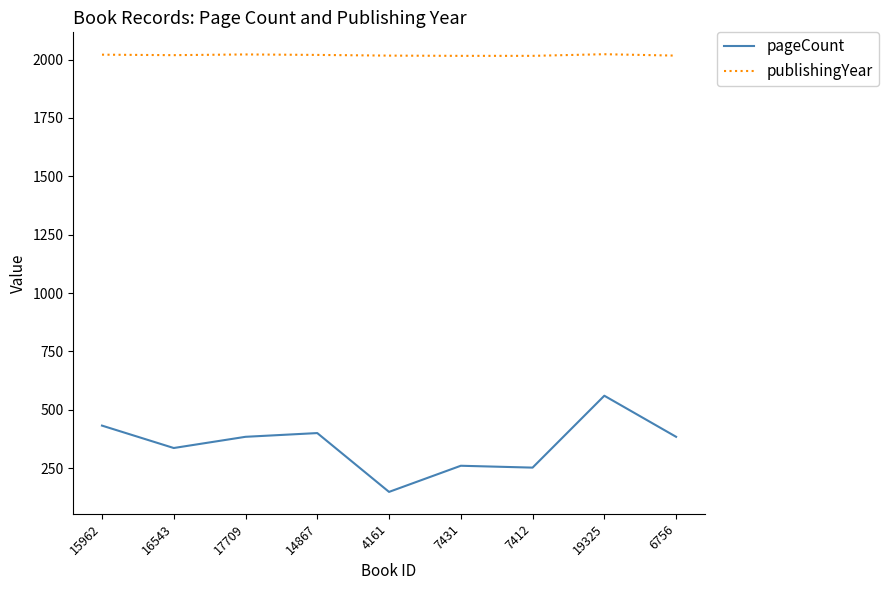

How many lines are shown in the chart?

2